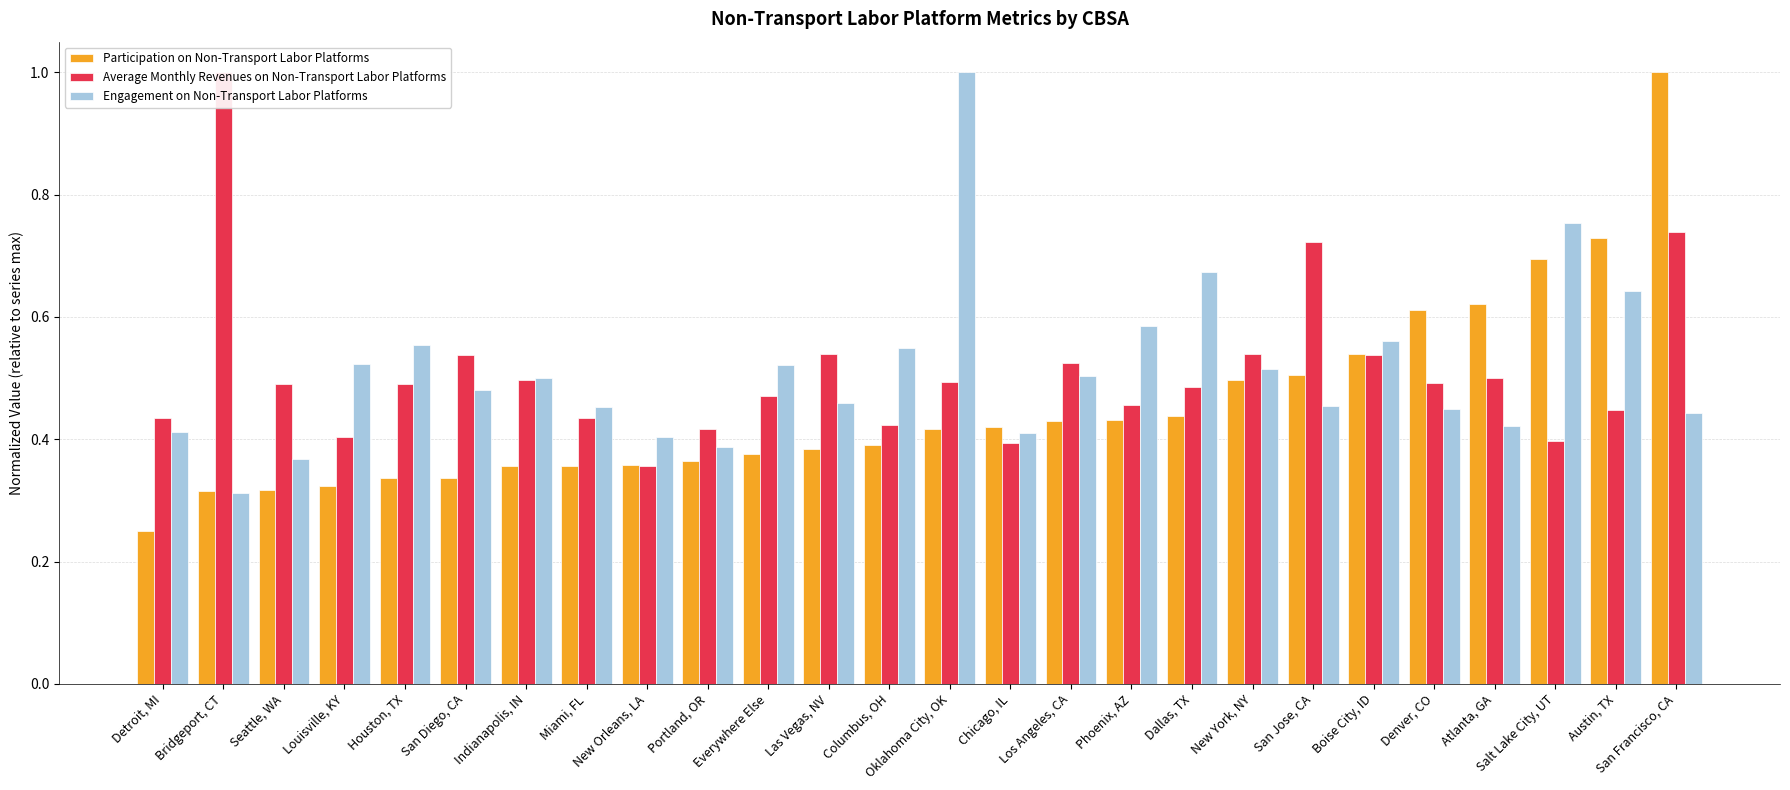

Which category has the highest value in the Engagement on Non-Transport Labor Platforms series?

Oklahoma City, OK